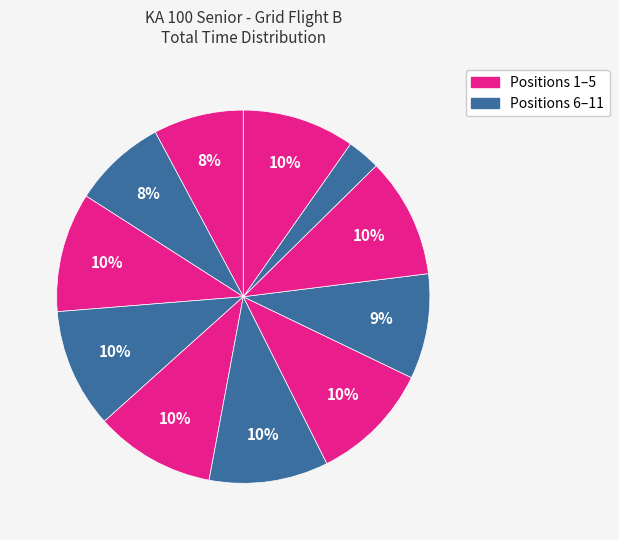

Is there any slice that represents more than half of the pie?

No